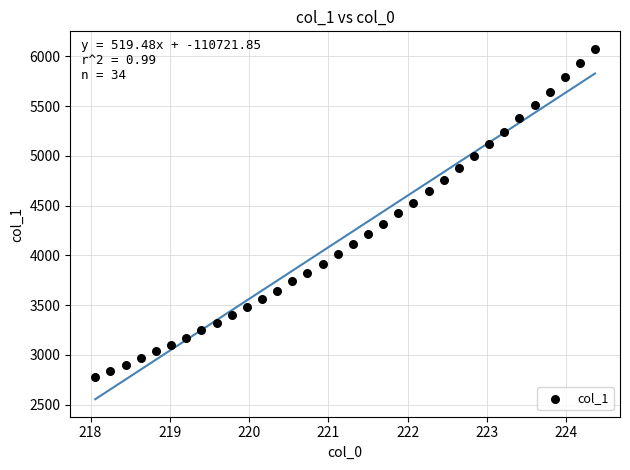

What is the range of Y values (max minus min)?

3295.3